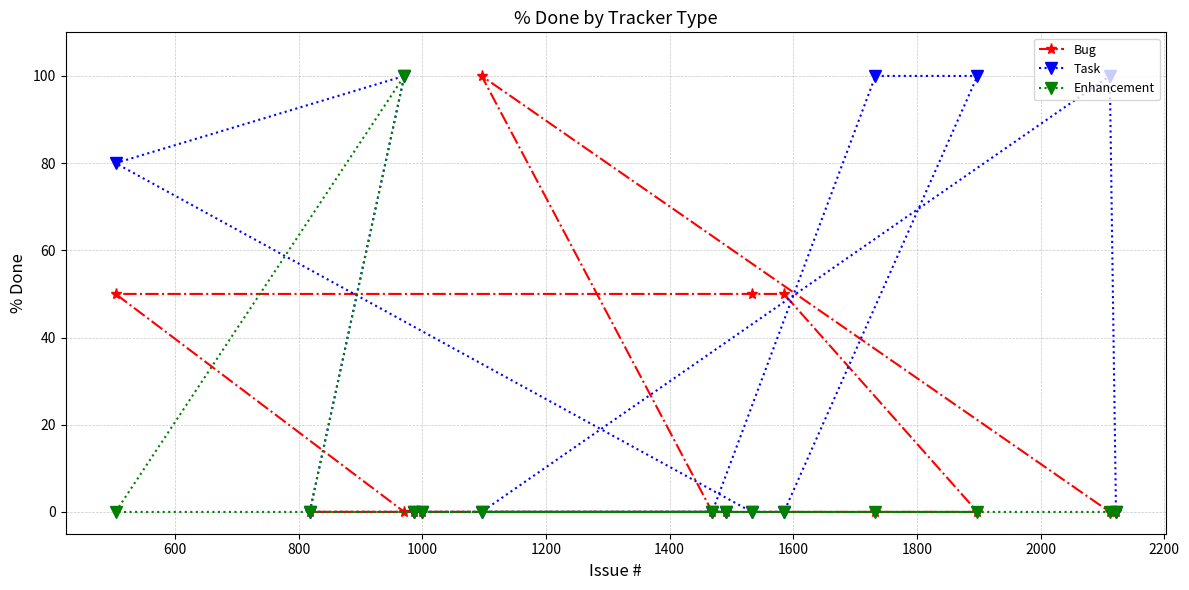

Which series has the largest total across all categories?

Task